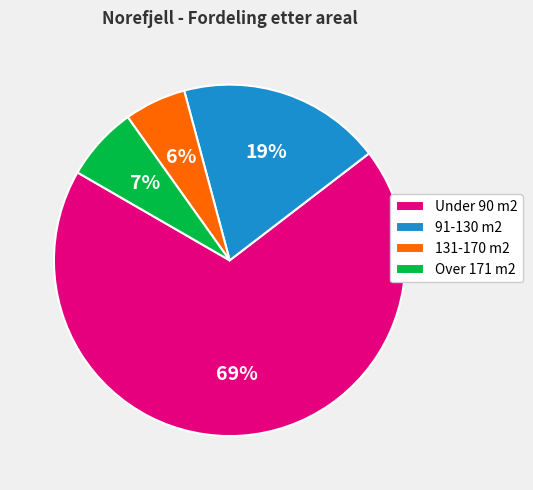

To the nearest percent, what percentage of the pie is 91-130 m2?

19%